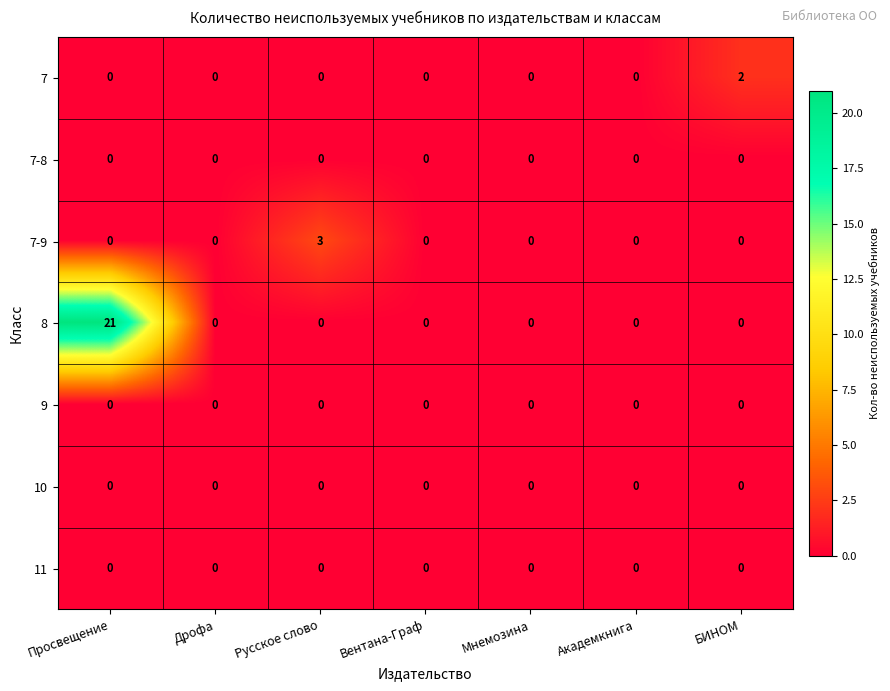

Which series has the largest range (max minus min)?

8